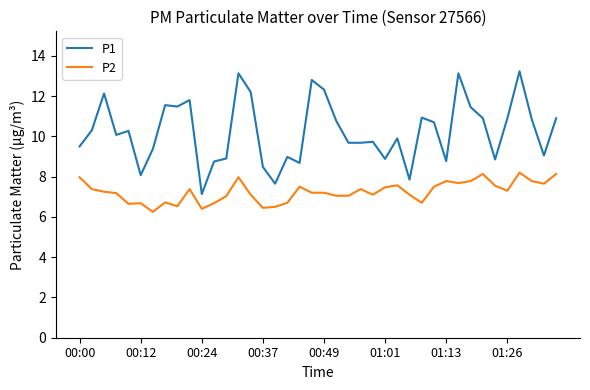

List the series in order of their peak value, highest first.

P1, P2